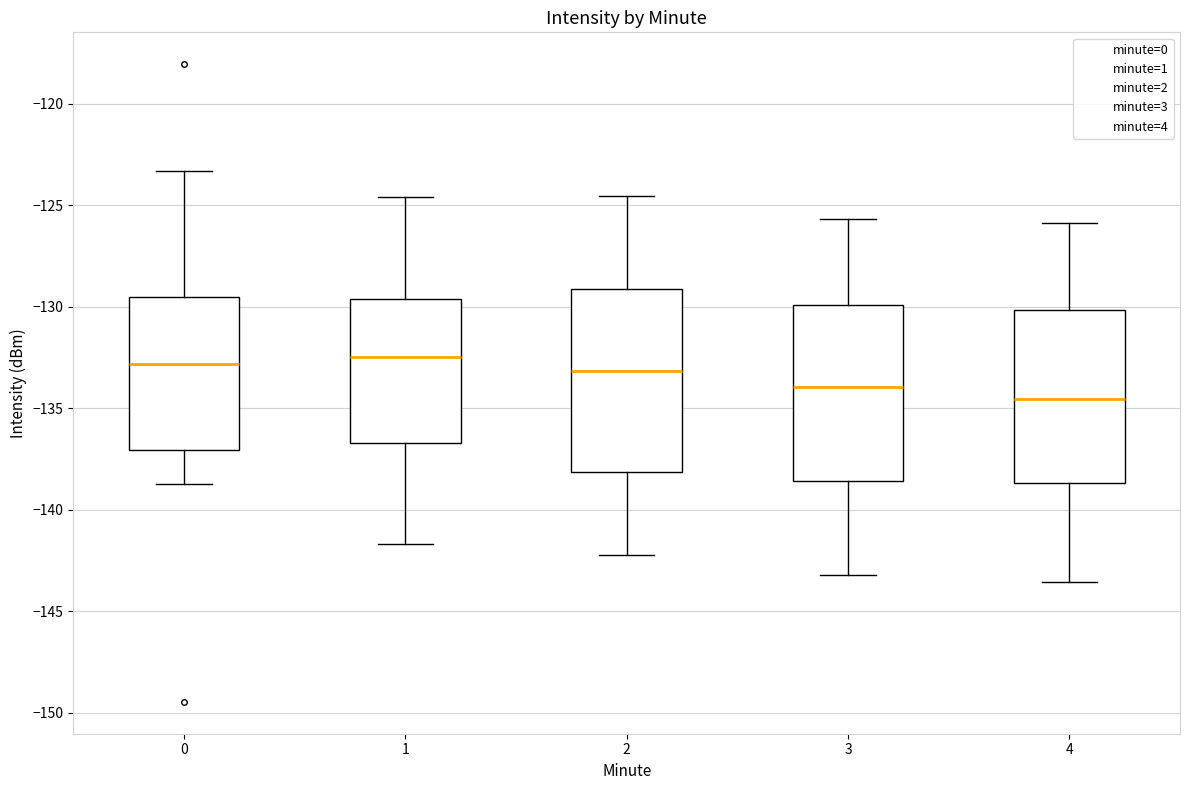

Reading left to right, read every box against the y-axis: the position of its median line, the range the box covers, and the ends of its whiskers. The values are not printed on the chart, so give them approximately, as read against the axis.

0: median -133.0, box -137.0 to -129.5, whiskers -138.5 to -123.5
1: median -132.5, box -136.5 to -129.5, whiskers -141.5 to -124.5
2: median -133.0, box -138.0 to -129.0, whiskers -142.0 to -124.5
3: median -134.0, box -138.5 to -130.0, whiskers -143.0 to -125.5
4: median -134.5, box -138.5 to -130.0, whiskers -143.5 to -126.0